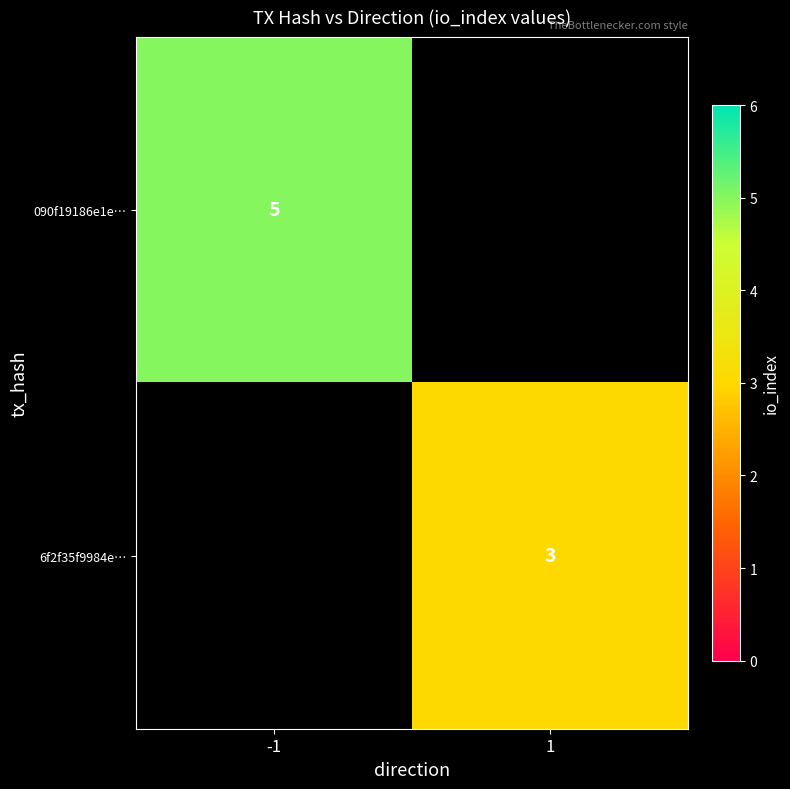

True or false: 6f2f35f9984e… has a value of 3 at 1.

True